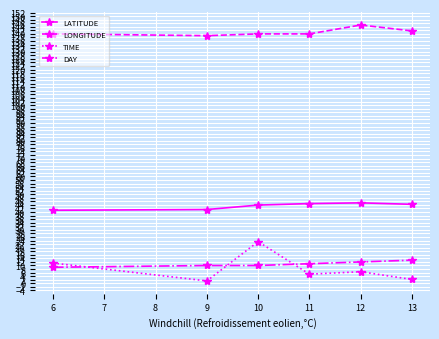

What is the value of the DAY point at the 6th from the left?

13.0